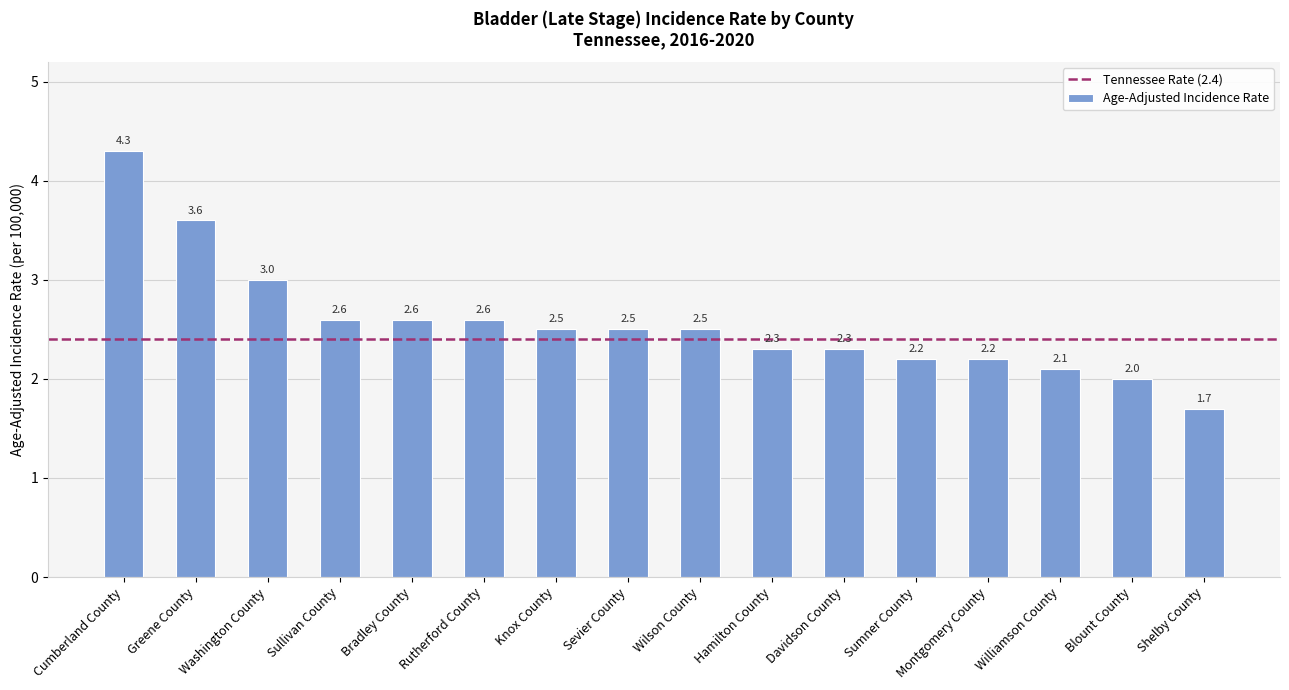

What is the smallest value displayed?

1.7